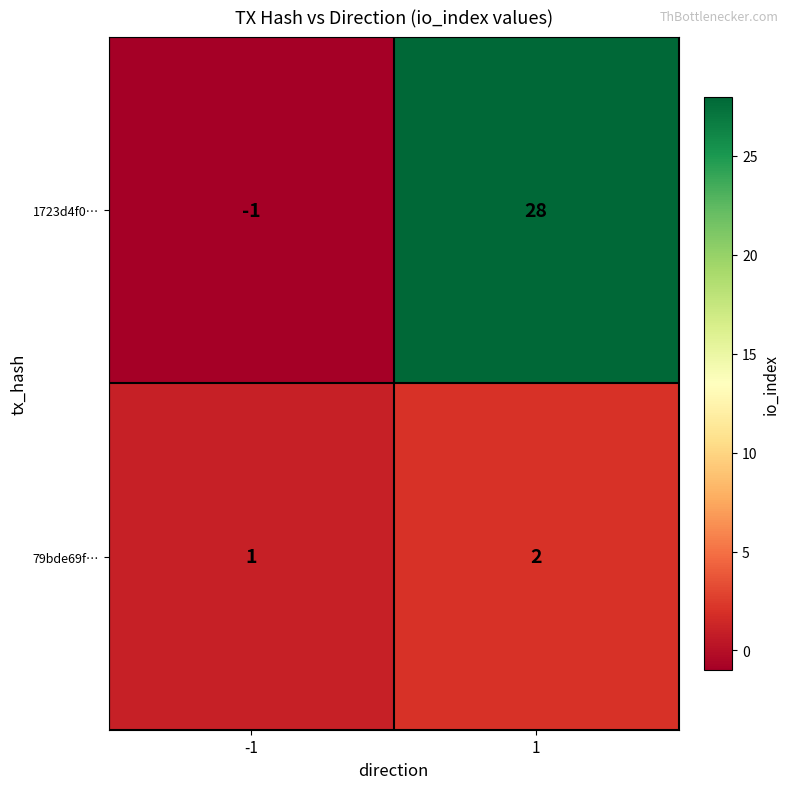

The value of 79bde69f… at 1 is 3. True or false?

False